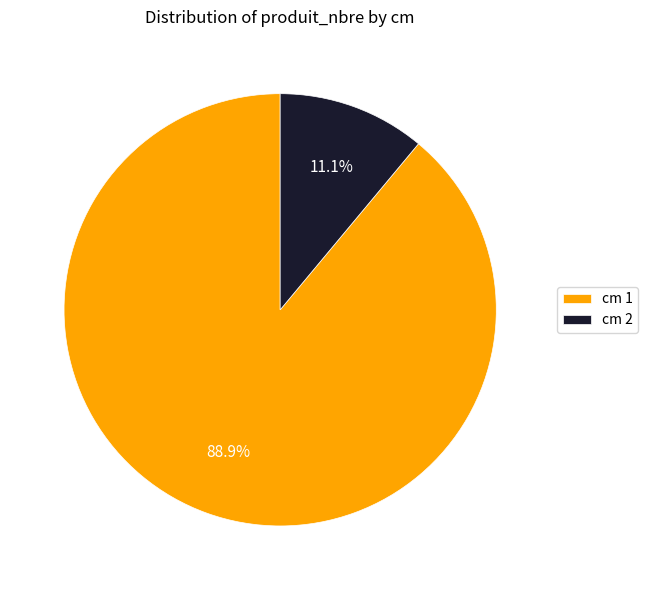

Is the sum of cm 2 and cm 1 greater than half?

Yes